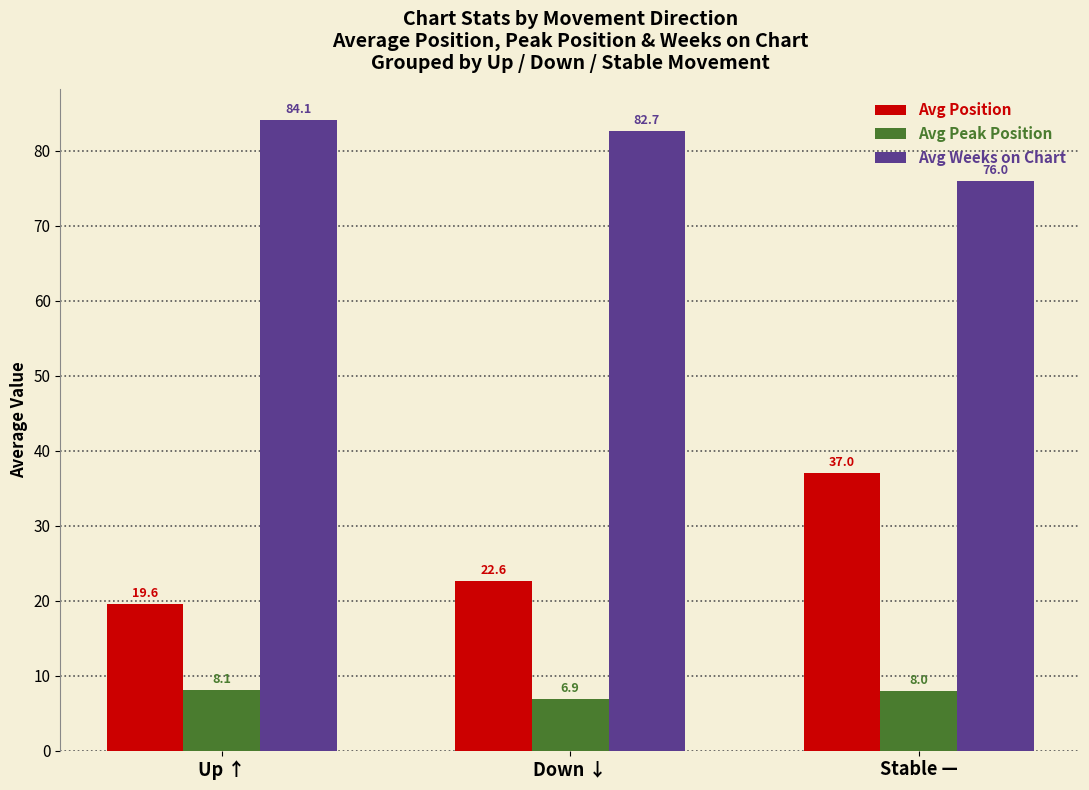

At Down ↓, list the series in order from smallest to largest.

Avg Peak Position, Avg Position, Avg Weeks on Chart